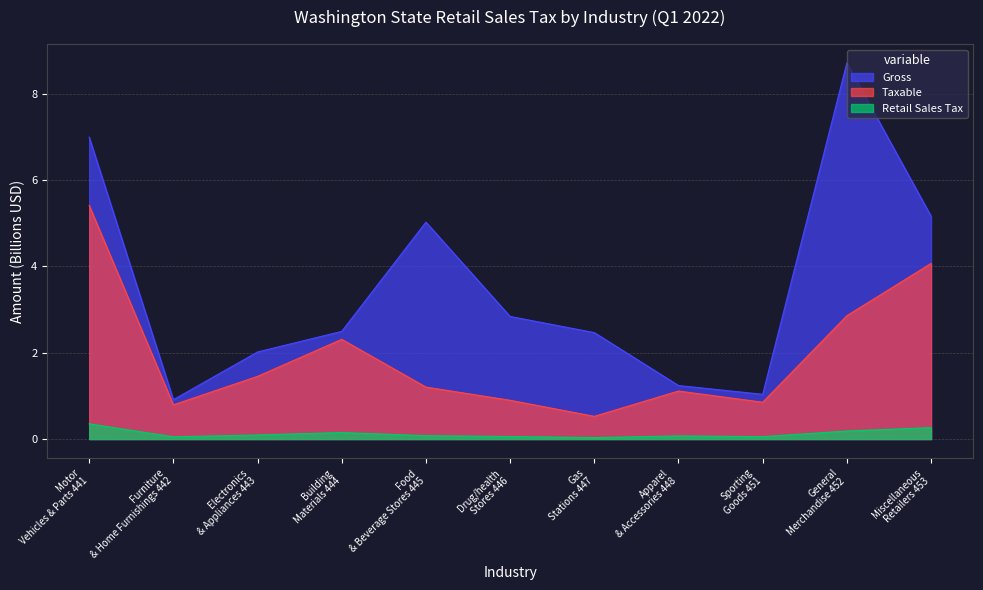

At which label is Gross closest to 4?

Food
& Beverage Stores 445